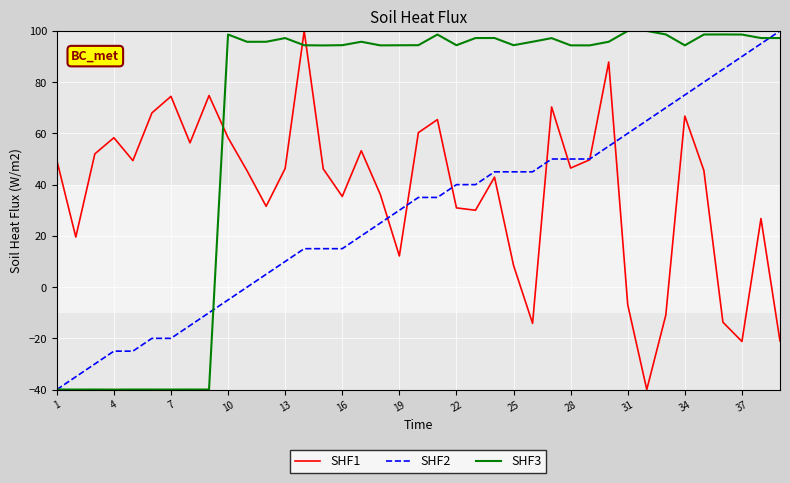

What is the minimum value for SHF2?

-40.0